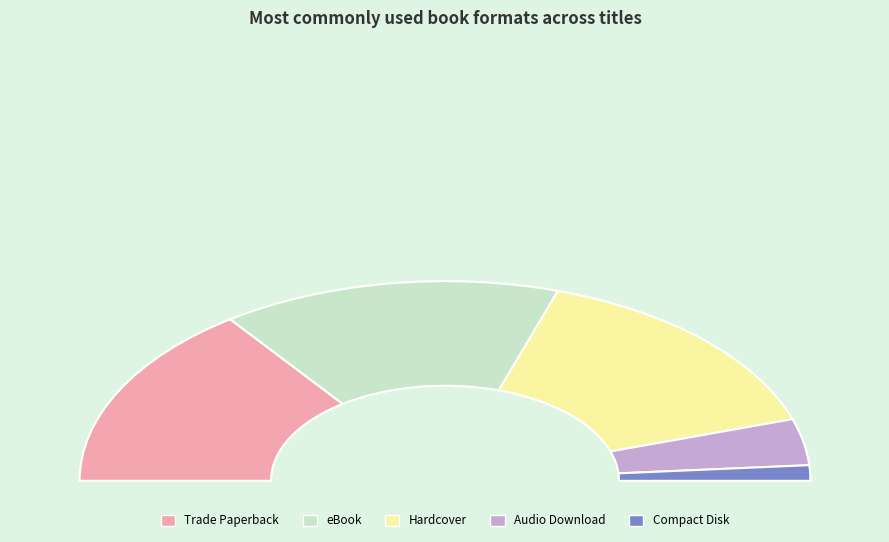

How much of the chart is everything except eBook?

70.0%